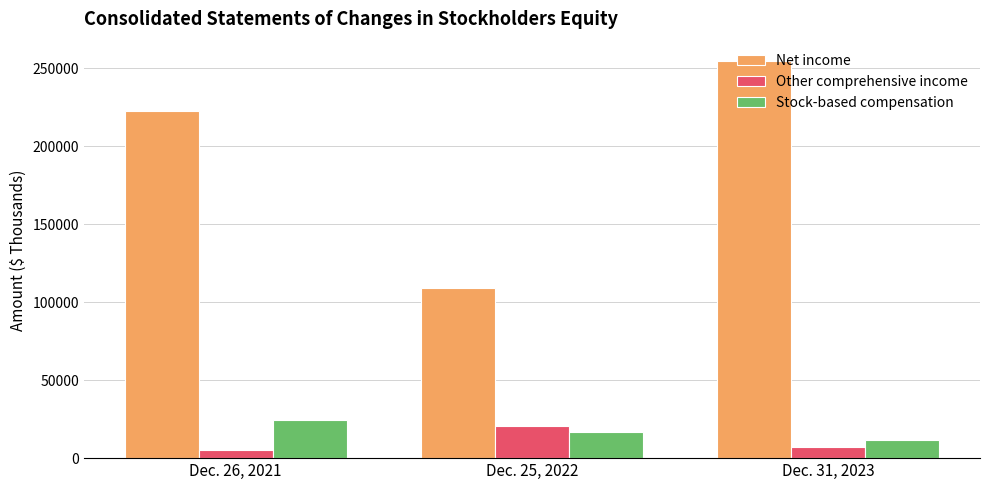

What is the label of the 2nd bar from the right?

Dec. 25, 2022